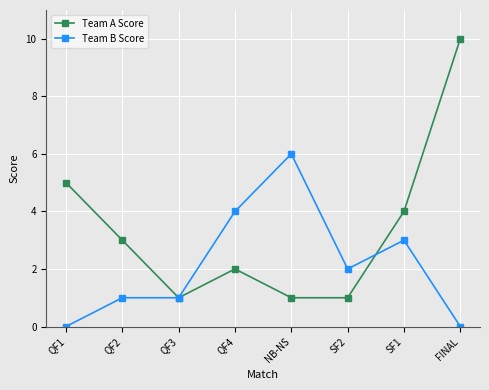

What is the label of the 1st point from the right?

FINAL